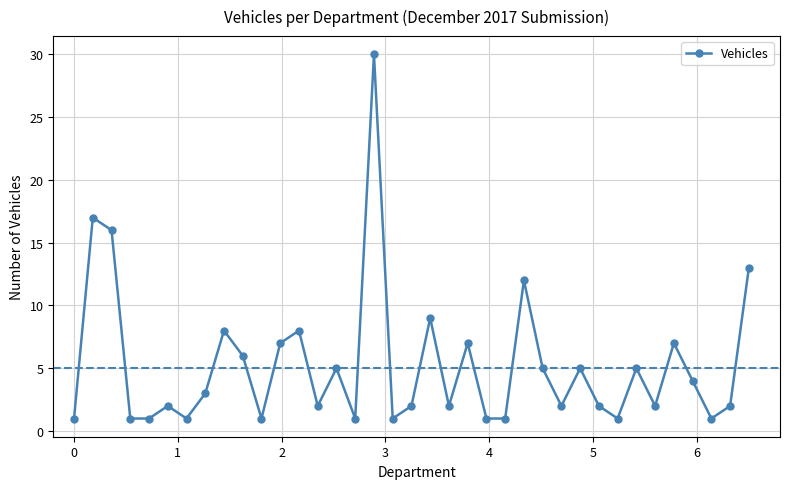

What is the maximum value shown in the chart?

30